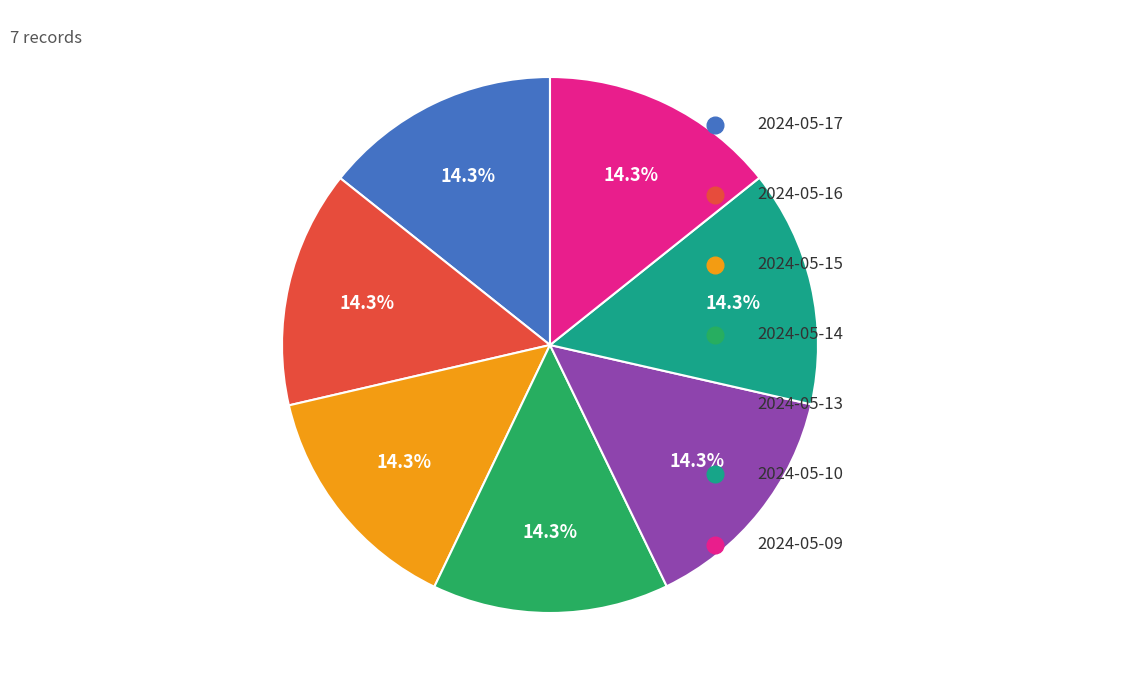

Is there a majority slice in this chart?

No